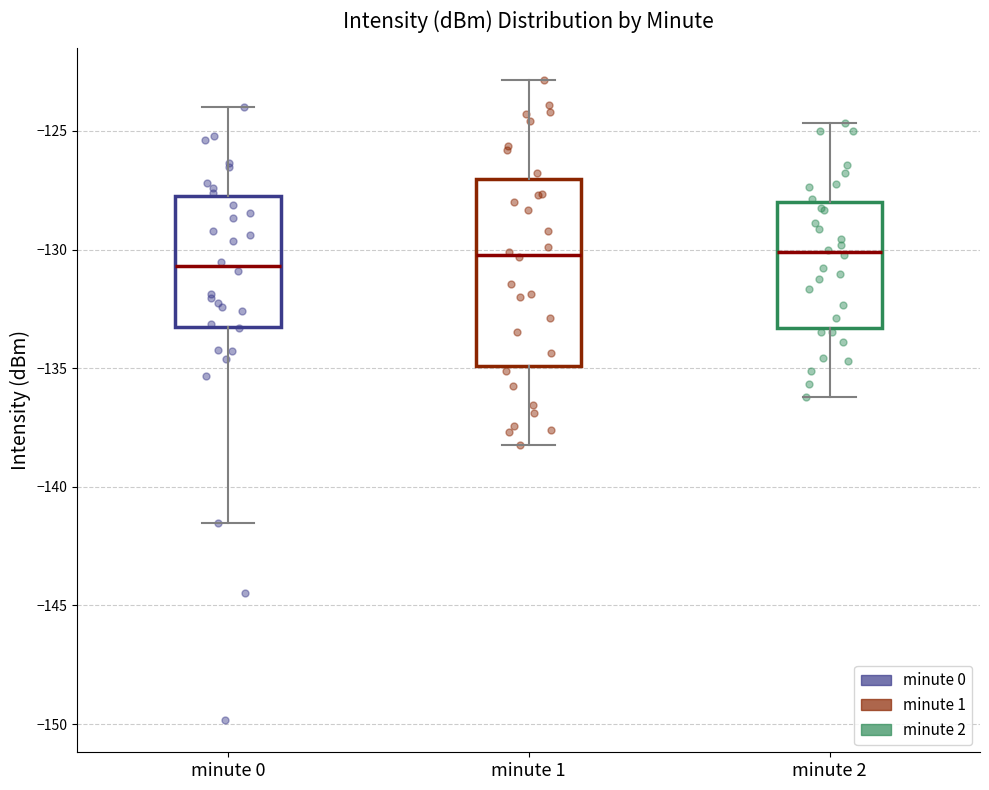

Reading left to right, read every box against the y-axis: the position of its median line, the range the box covers, and the ends of its whiskers. The values are not printed on the chart, so give them approximately, as read against the axis.

minute 0: median -130.5, box -133.5 to -127.5, whiskers -141.5 to -124.0
minute 1: median -130.0, box -135.0 to -127.0, whiskers -138.0 to -123.0
minute 2: median -130.0, box -133.5 to -128.0, whiskers -136.0 to -124.5